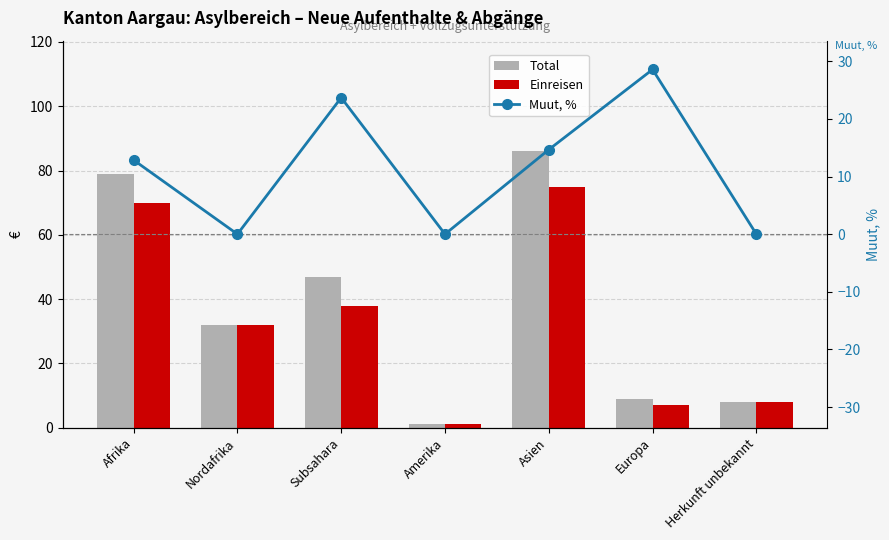

Which series has the largest total across all categories?

Total